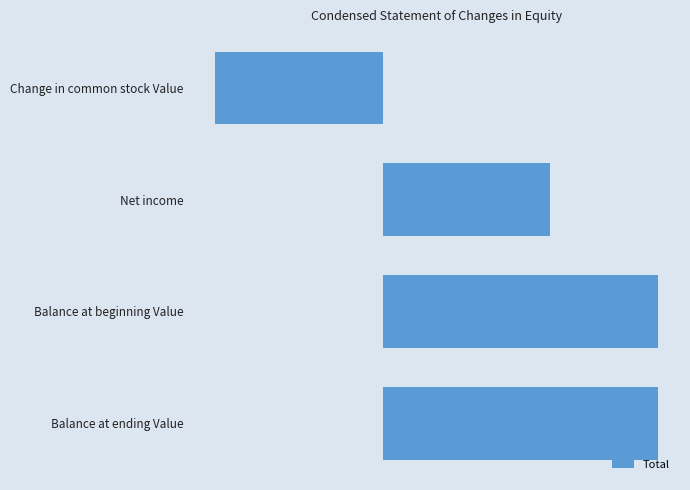

Where is the data nearest to the value 978400?

Net income